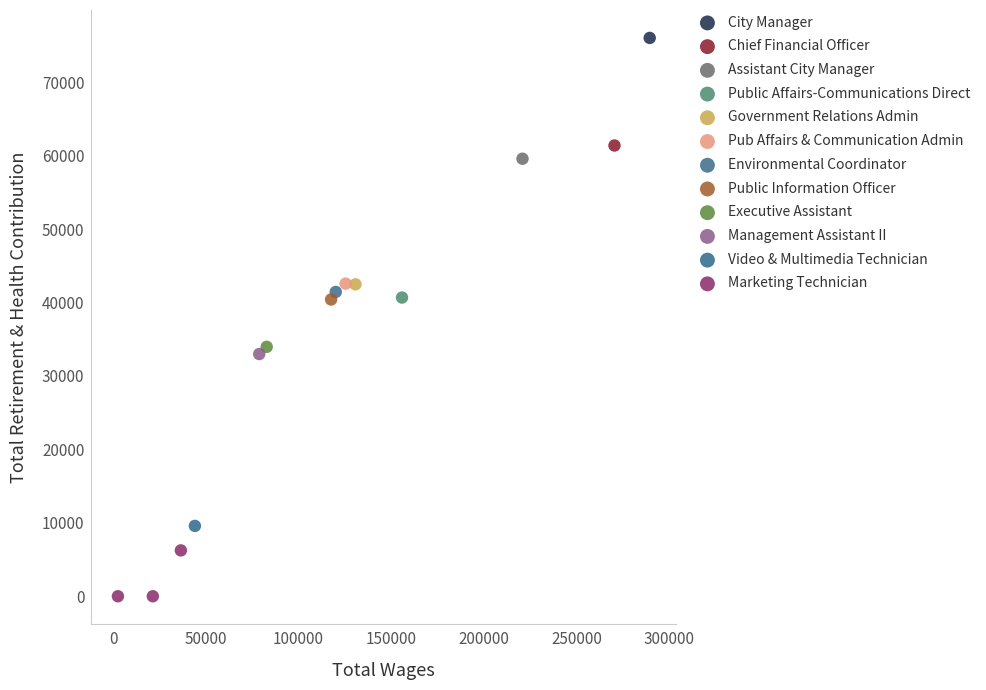

What are all the series names shown in the legend?

City Manager, Chief Financial Officer, Assistant City Manager, Public Affairs-Communications Direct, Government Relations Admin, Pub Affairs & Communication Admin, Environmental Coordinator, Public Information Officer, Executive Assistant, Management Assistant II, Video & Multimedia Technician, Marketing Technician